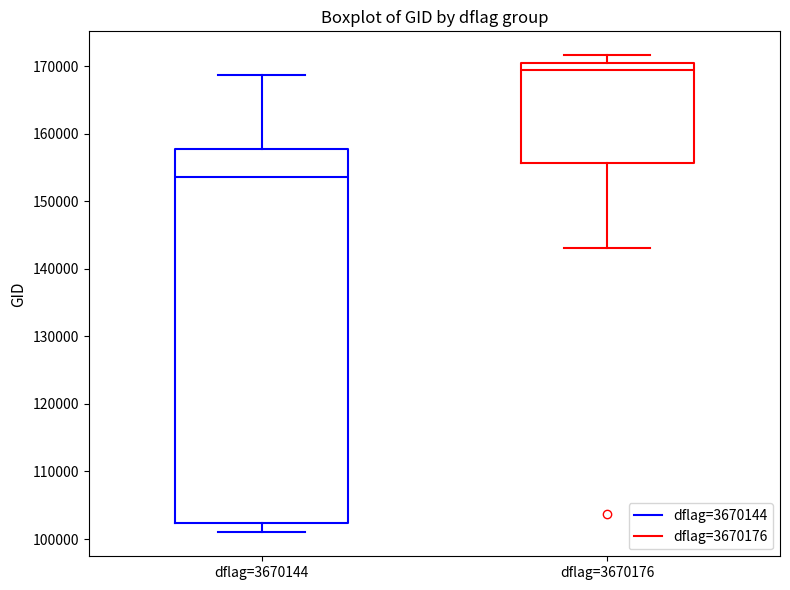

Reading left to right, read every box against the y-axis: the position of its median line, the range the box covers, and the ends of its whiskers. The values are not printed on the chart, so give them approximately, as read against the axis.

dflag=3670144: median 154000, box 102000 to 158000, whiskers 101000 to 169000
dflag=3670176: median 169000, box 156000 to 170000, whiskers 143000 to 172000